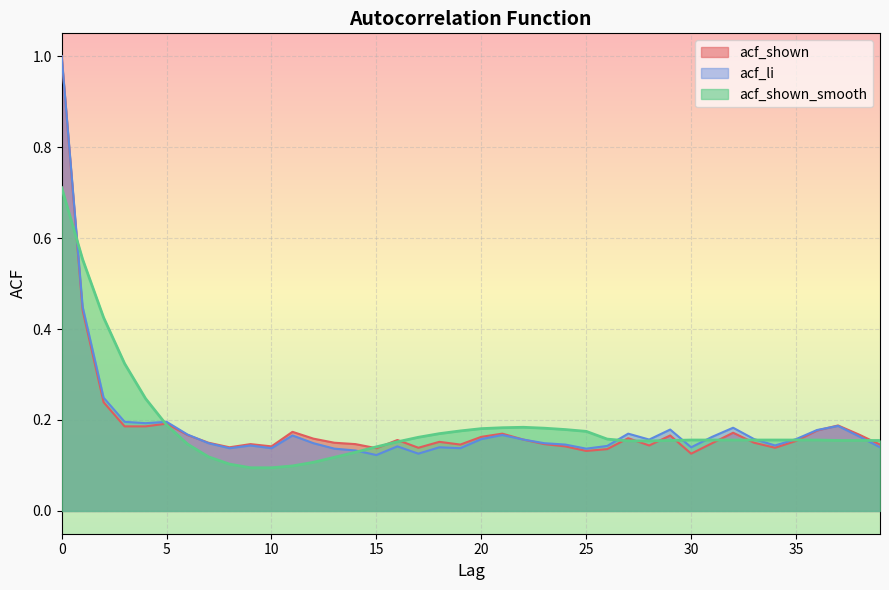

What is the total value across all series at 31?

0.5